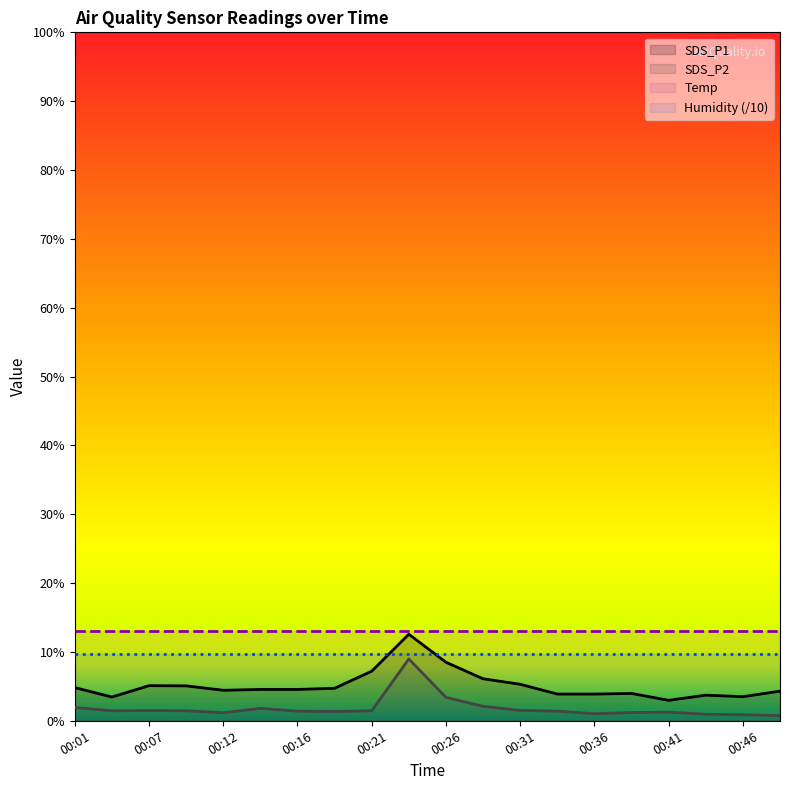

How many data points in SDS_P2 are less than 1?

3